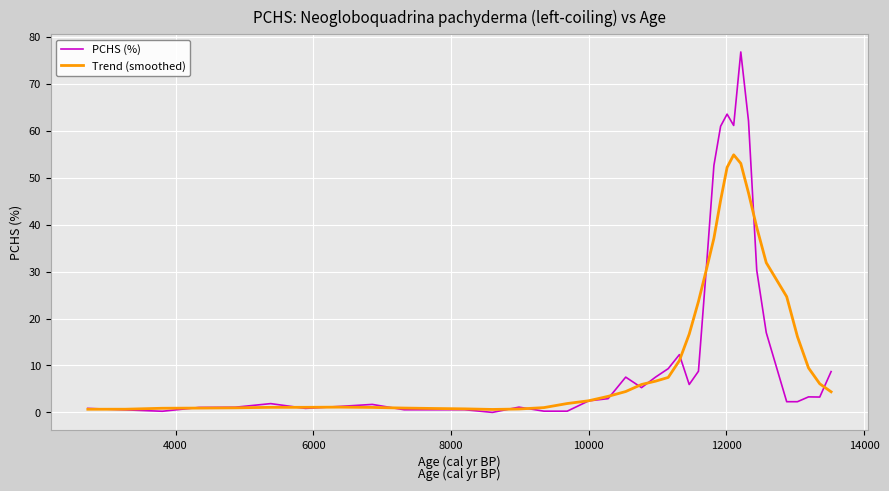

Which series has the largest range (max minus min)?

PCHS (%)